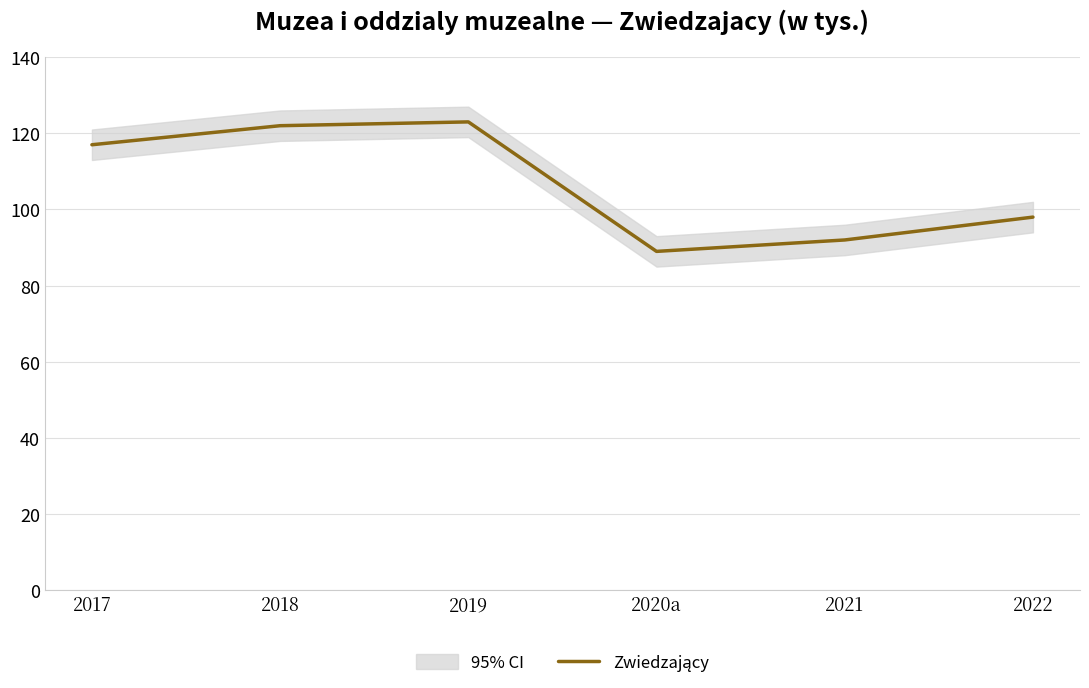

Approximately how many times larger is the value at 2017 compared to 2018?

1.0